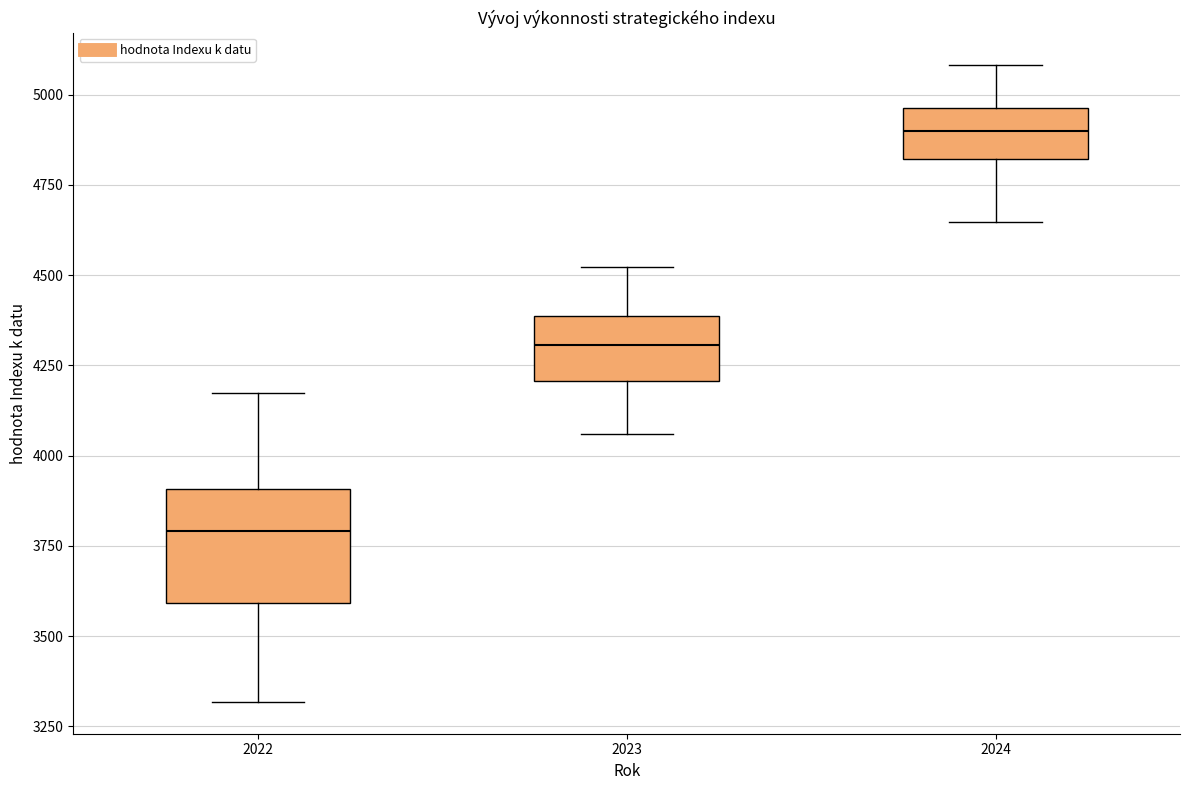

Comparing the boxes themselves (not the whiskers), which one is the tallest?

2022